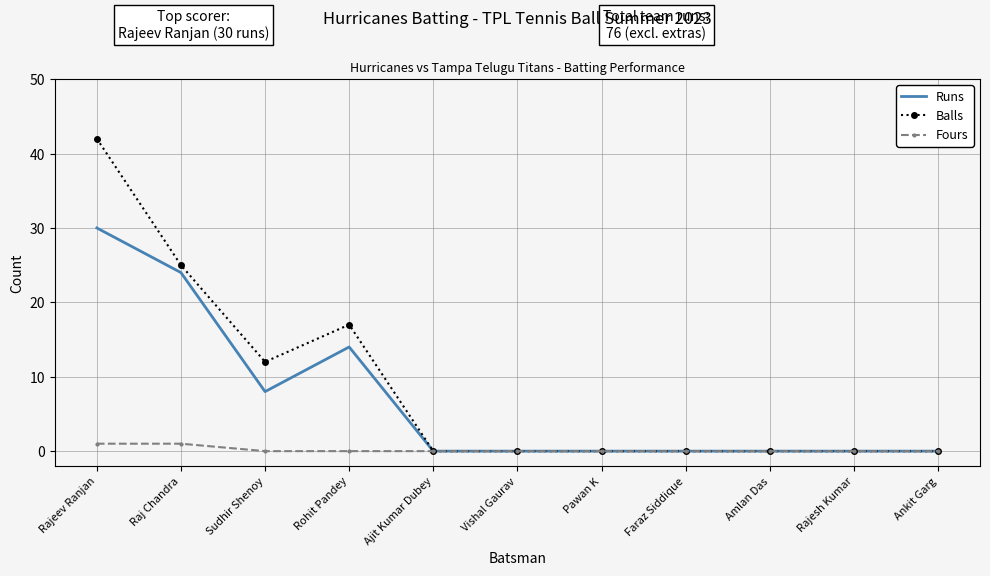

What position from the right is Ajit Kumar Dubey?

7